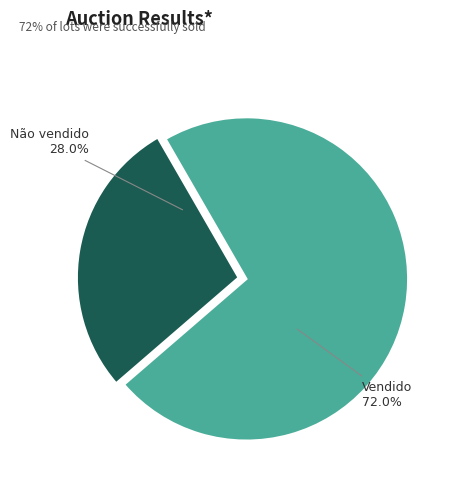

How much of the chart is everything except Vendido?

28.0%